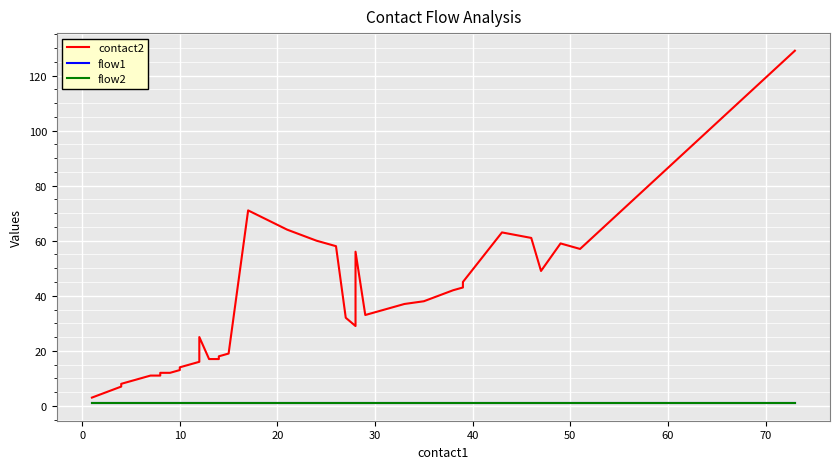

True or false: flow2 has more than 1 points higher than both neighbors.

False